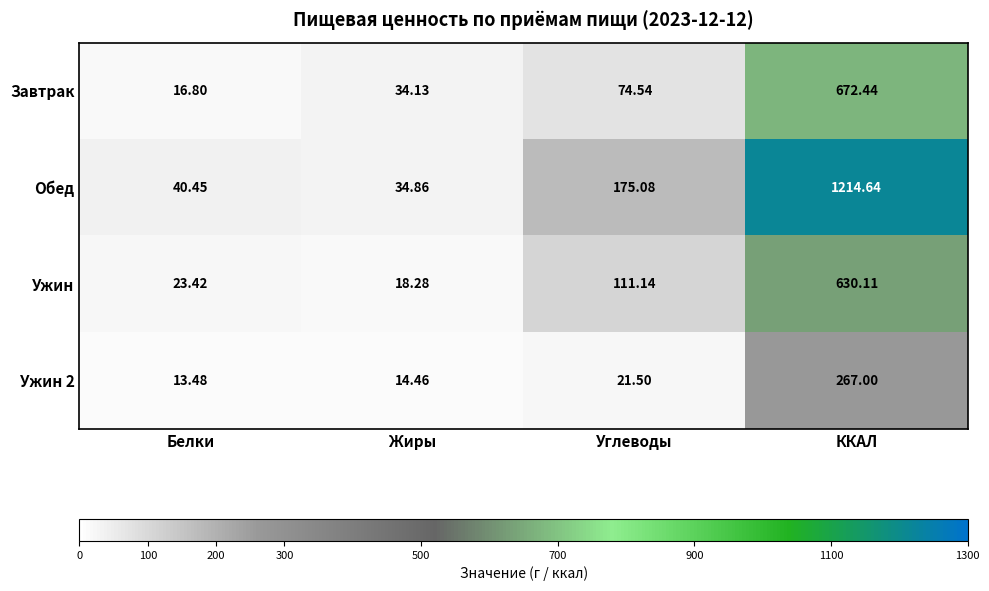

At which label does Завтрак first exceed 74?

Углеводы